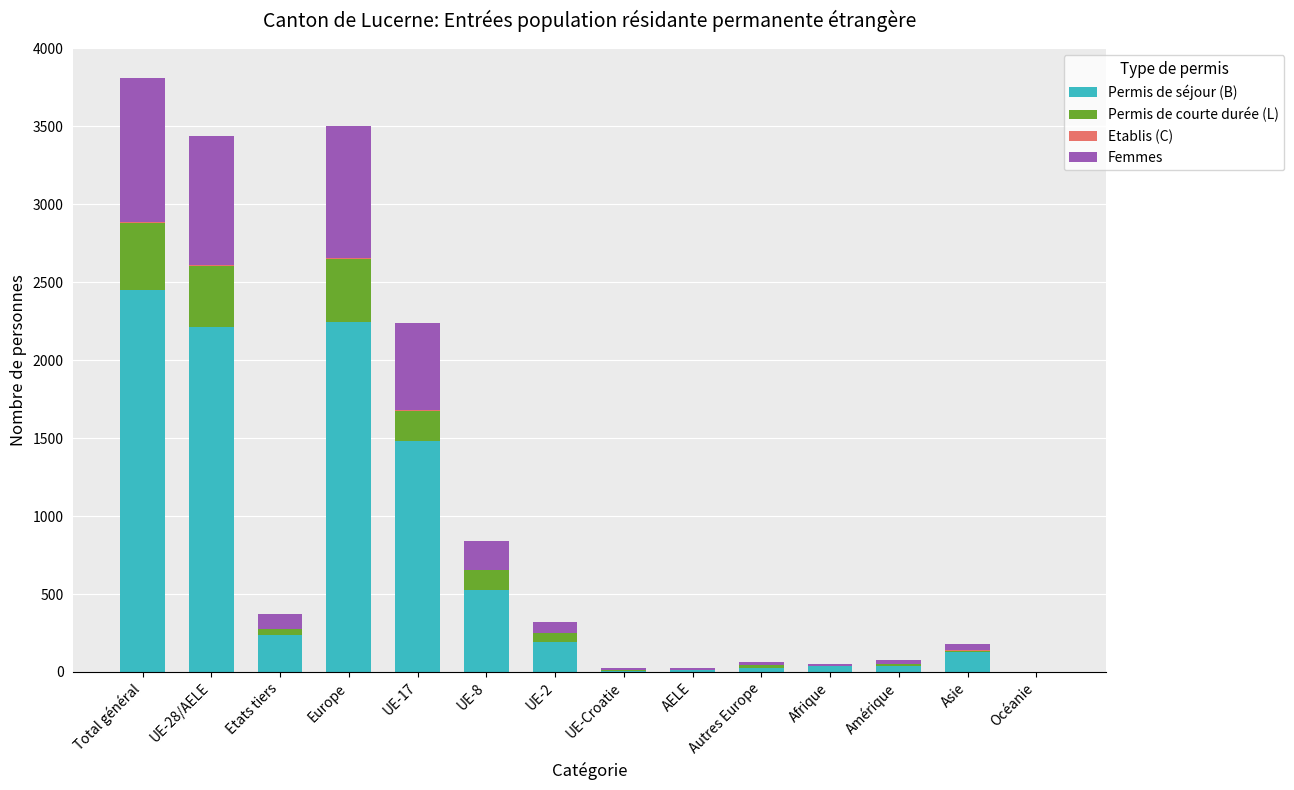

At which label is Permis de séjour (B) closest to 1225?

UE-17